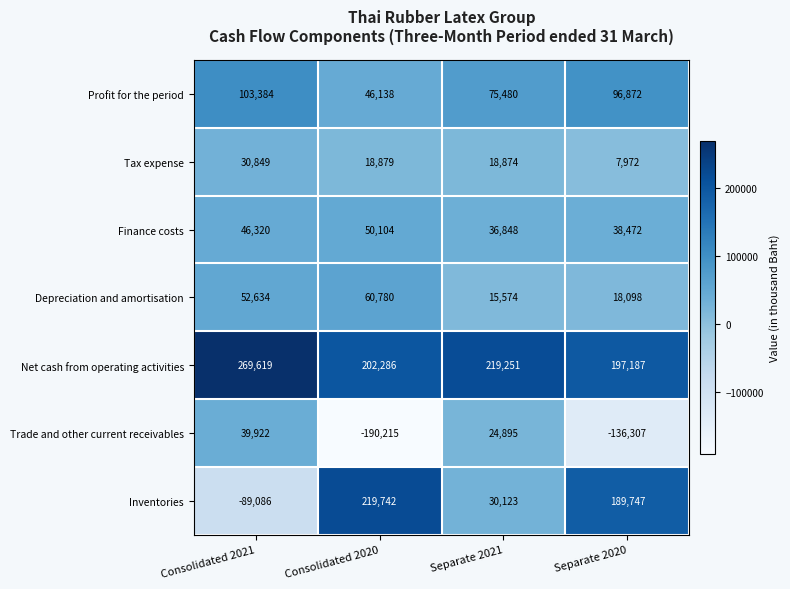

Reading left to right, list all the values displayed in this chart.

Profit for the period: 103384	46138	75480	96872
Tax expense: 30849	18879	18874	7972
Finance costs: 46320	50104	36848	38472
Depreciation and amortisation: 52634	60780	15574	18098
Net cash from operating activities: 269619	202286	219251	197187
Trade and other current receivables: 39922	-190215	24895	-136307
Inventories: -89086	219742	30123	189747